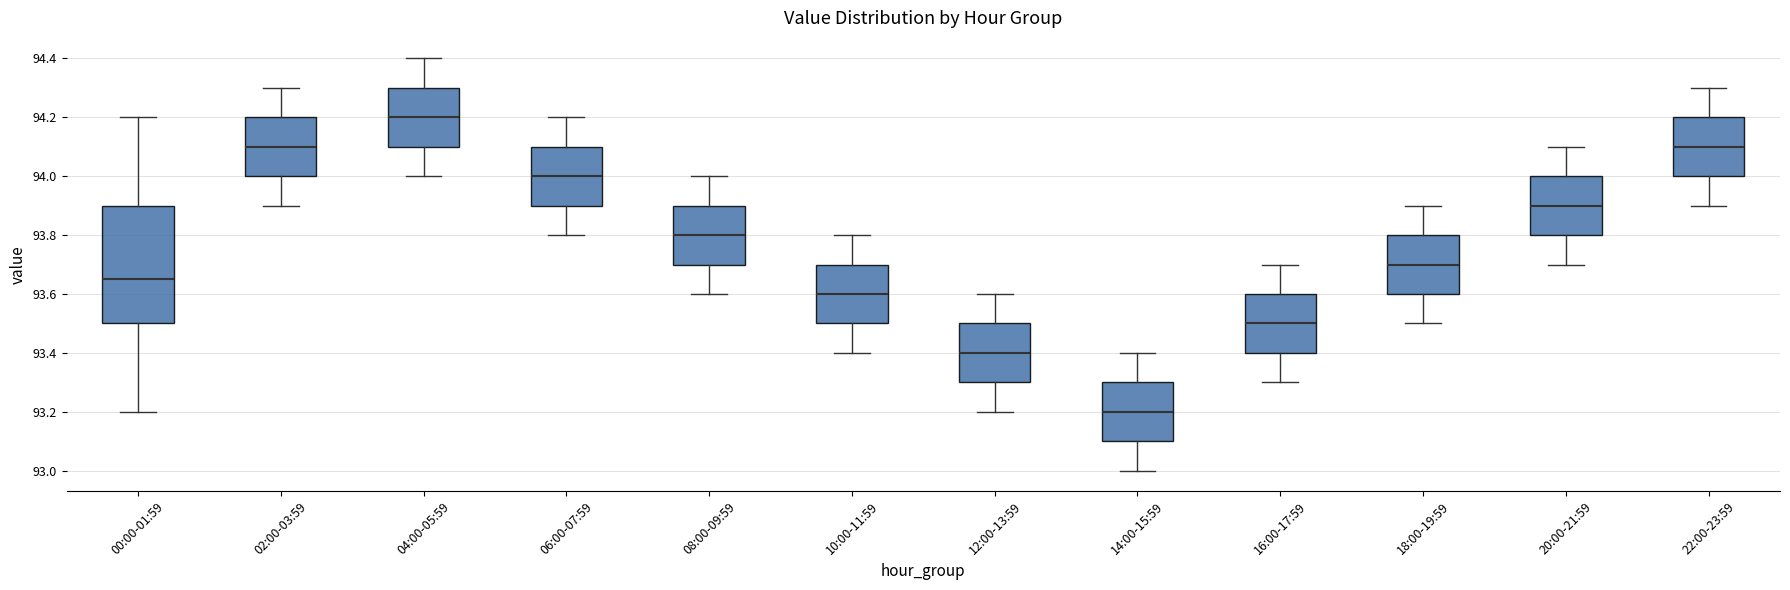

Reading left to right, transcribe this box plot: for each box, give where its median line is, the range the box spans, and where its two whiskers end, as read against the y-axis. The values are not printed on the chart, so give them approximately, as read against the axis.

00:00-01:59: median 93.66, box 93.50 to 93.90, whiskers 93.20 to 94.20
02:00-03:59: median 94.10, box 94.00 to 94.20, whiskers 93.90 to 94.30
04:00-05:59: median 94.20, box 94.10 to 94.30, whiskers 94.00 to 94.40
06:00-07:59: median 94.00, box 93.90 to 94.10, whiskers 93.80 to 94.20
08:00-09:59: median 93.80, box 93.70 to 93.90, whiskers 93.60 to 94.00
10:00-11:59: median 93.60, box 93.50 to 93.70, whiskers 93.40 to 93.80
12:00-13:59: median 93.40, box 93.30 to 93.50, whiskers 93.20 to 93.60
14:00-15:59: median 93.20, box 93.10 to 93.30, whiskers 93.00 to 93.40
16:00-17:59: median 93.50, box 93.40 to 93.60, whiskers 93.30 to 93.70
18:00-19:59: median 93.70, box 93.60 to 93.80, whiskers 93.50 to 93.90
20:00-21:59: median 93.90, box 93.80 to 94.00, whiskers 93.70 to 94.10
22:00-23:59: median 94.10, box 94.00 to 94.20, whiskers 93.90 to 94.30